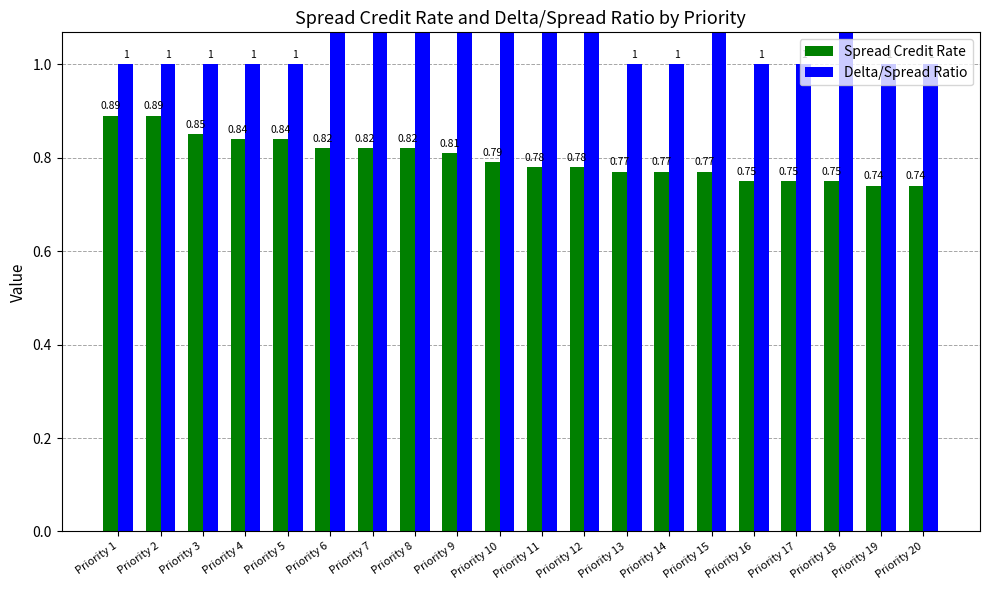

Rank the categories by Spread Credit Rate value from lowest to highest.

Priority 19, Priority 20, Priority 16, Priority 17, Priority 18, Priority 13, Priority 14, Priority 15, Priority 11, Priority 12, Priority 10, Priority 9, Priority 6, Priority 7, Priority 8, Priority 4, Priority 5, Priority 3, Priority 1, Priority 2